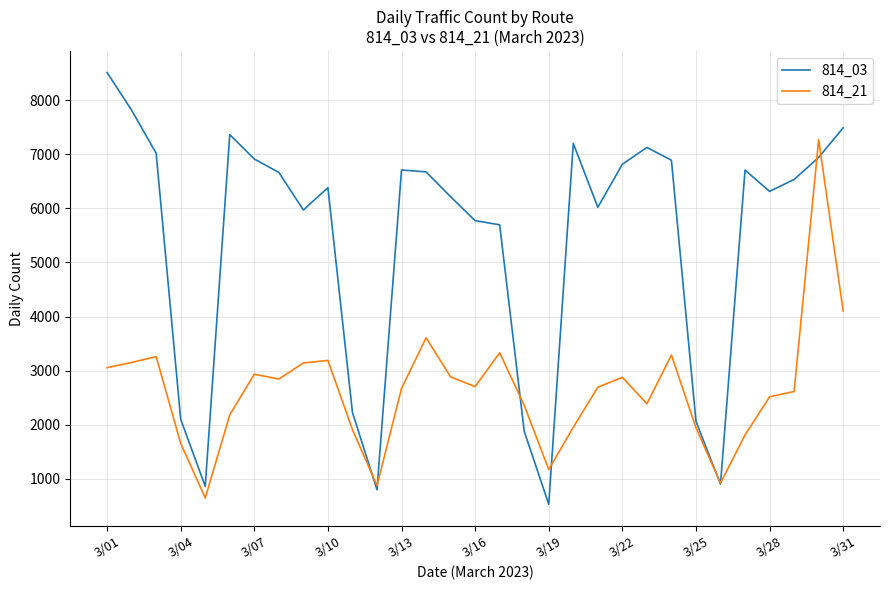

Which series has the largest total across all categories?

814_03